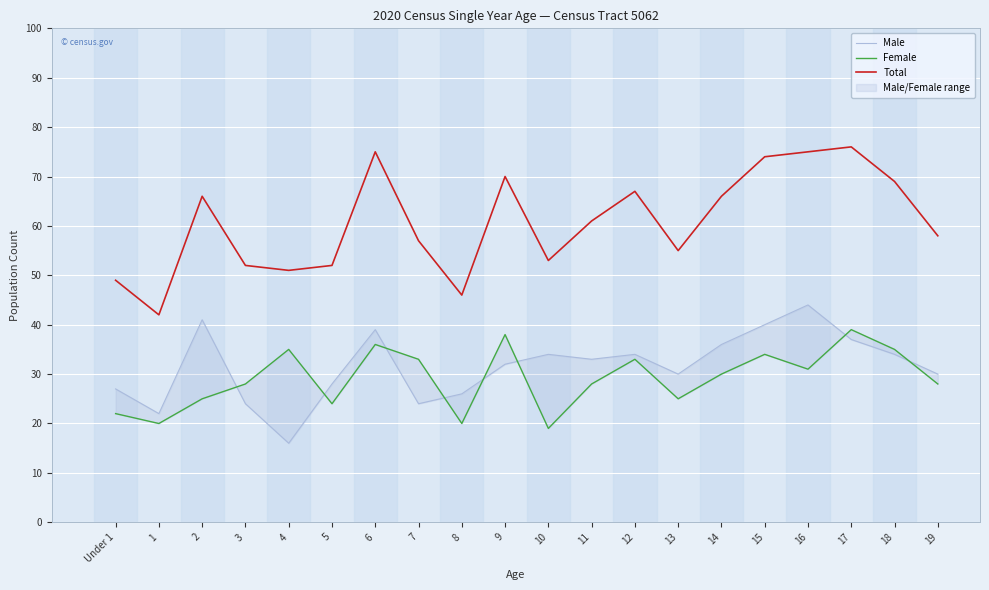

What is the label of the 2nd point from the right?

18